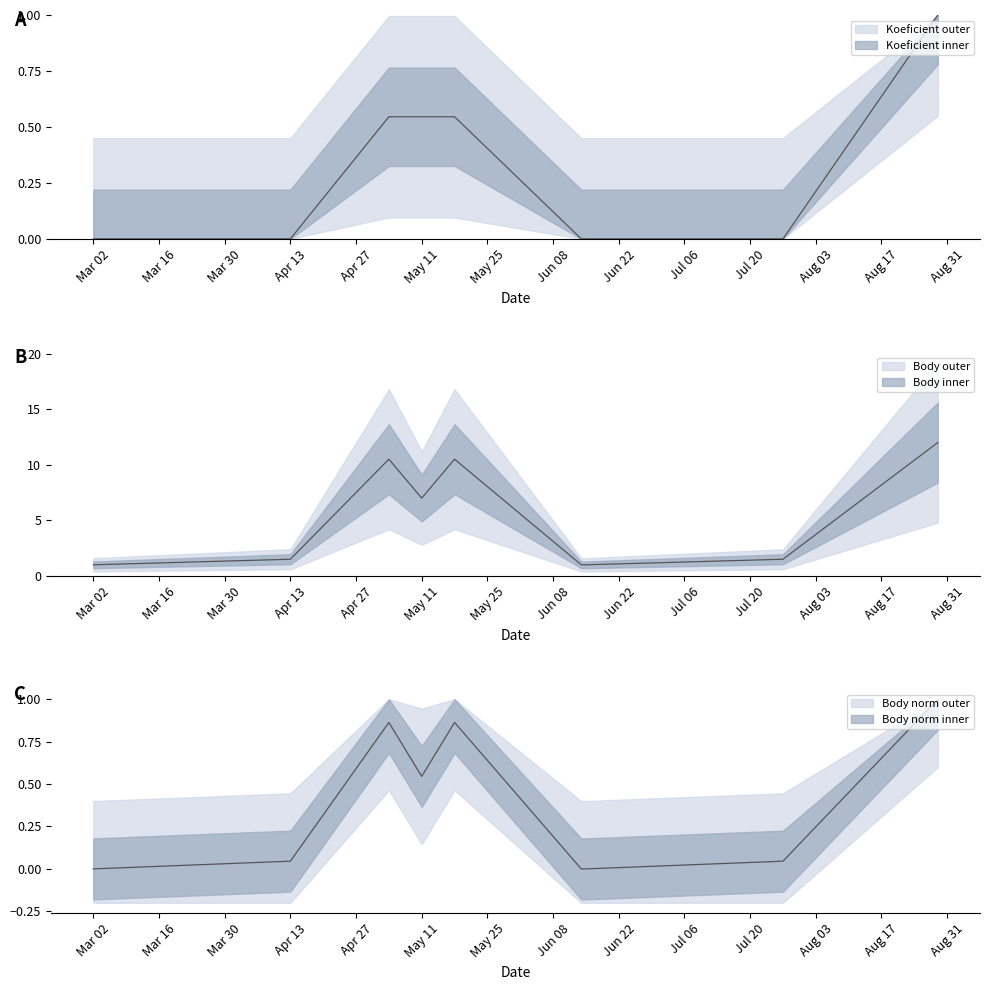

Is it true that Body equals 0.3 at 2019-06-15?

False